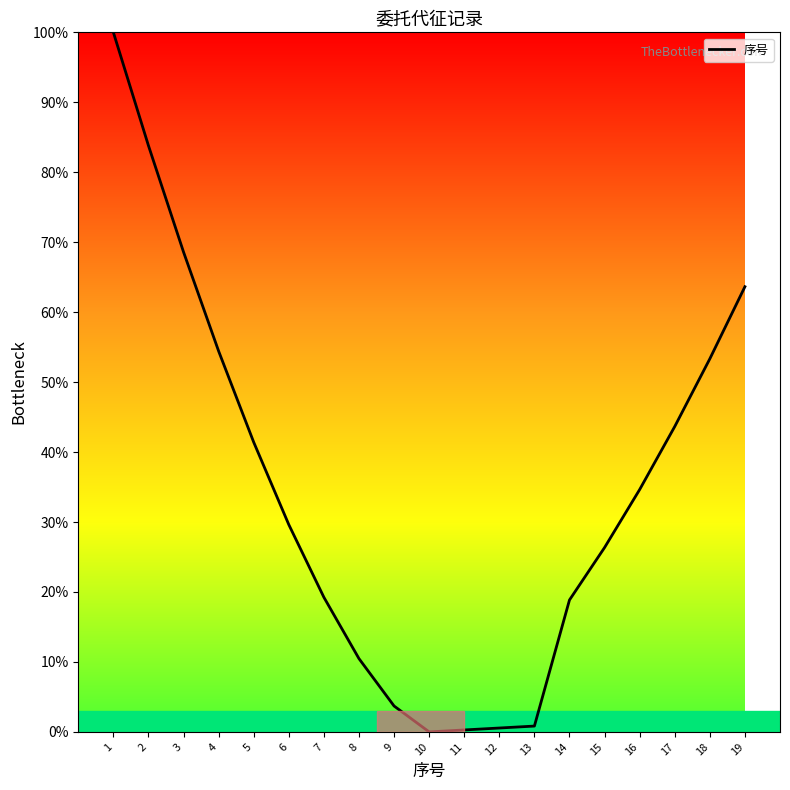

How many lines are shown in the chart?

1